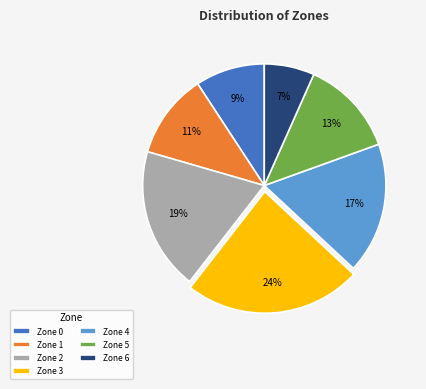

How many segments does this pie chart have?

7